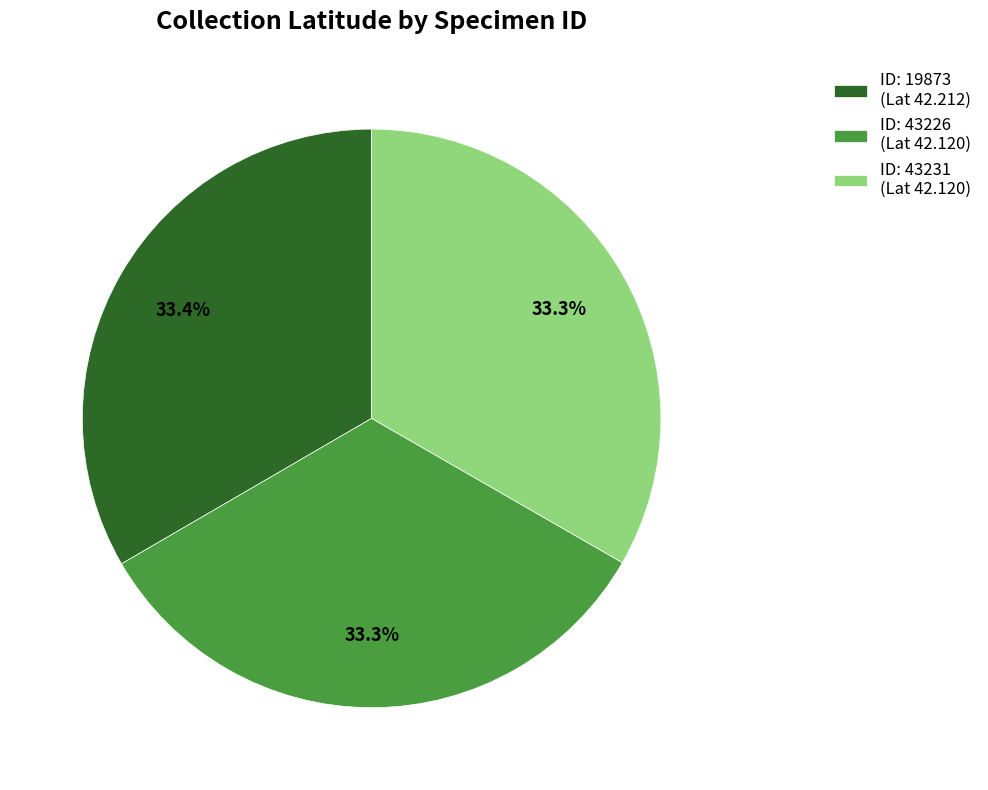

How many segments does this pie chart have?

3